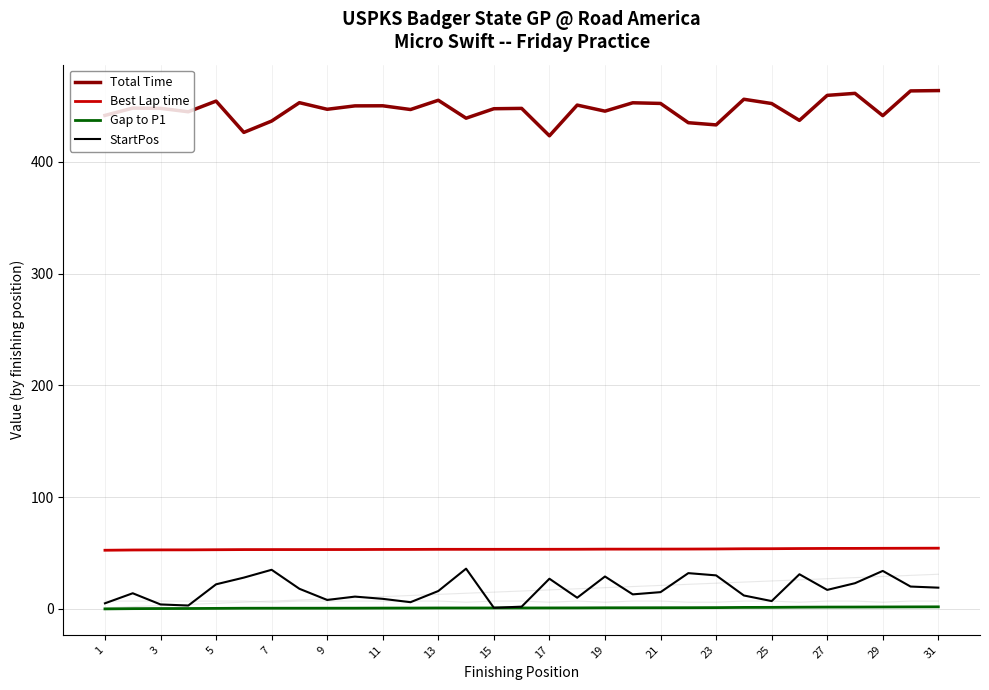

List the series in order of their peak value, highest first.

Total Time, Best Lap time, StartPos, Gap to P1